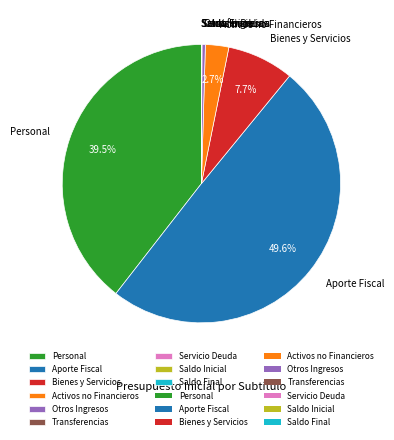

Does Activos no Financieros account for over 50% of the chart?

No